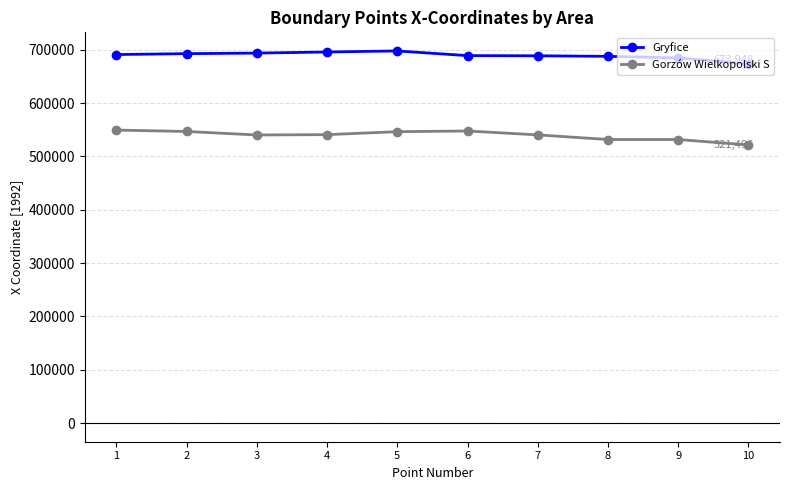

What is the highest value of the Gryfice series?

697800.7